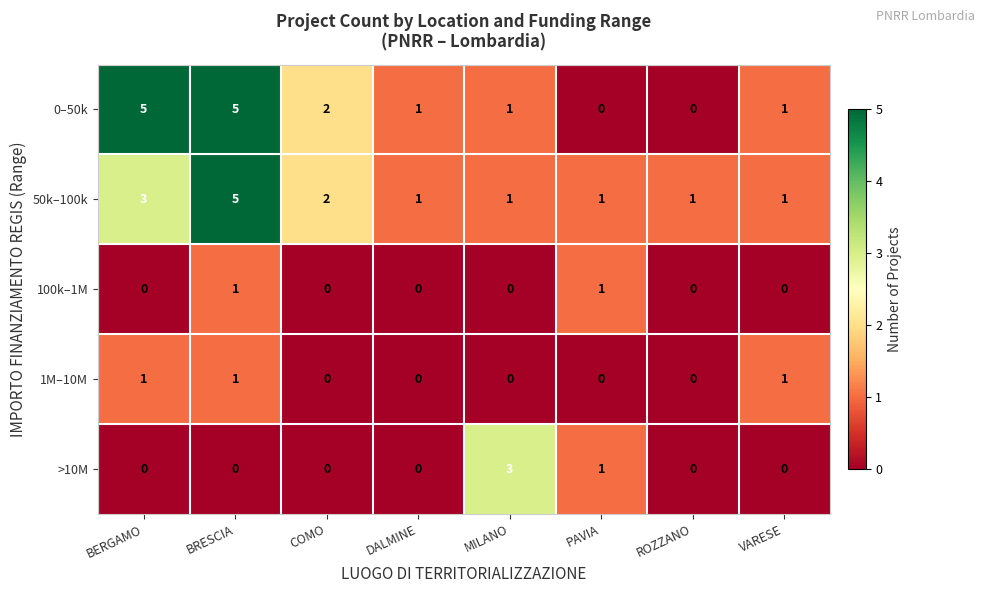

Read the >10M value at MILANO.

3